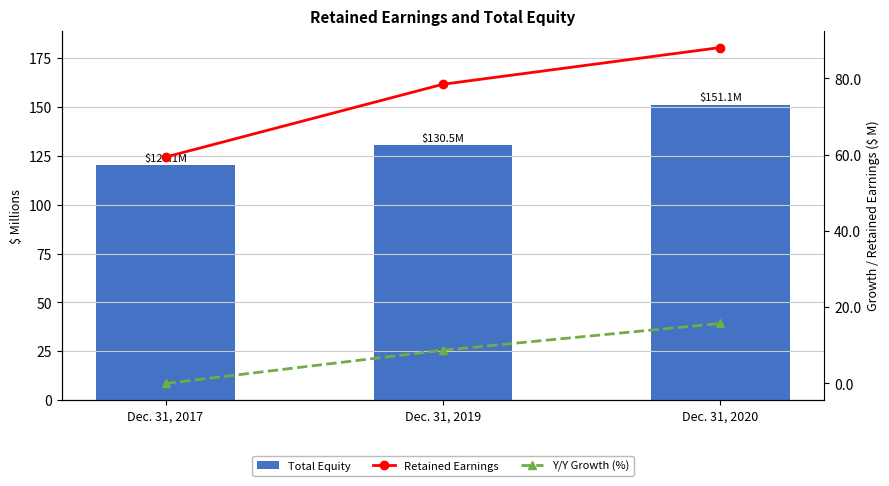

What is the difference between the Total Equity values at Dec. 31, 2019 and Dec. 31, 2017?

10.5